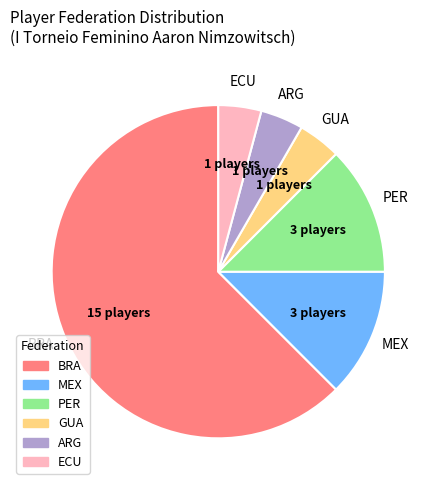

Which slice is the largest?

BRA